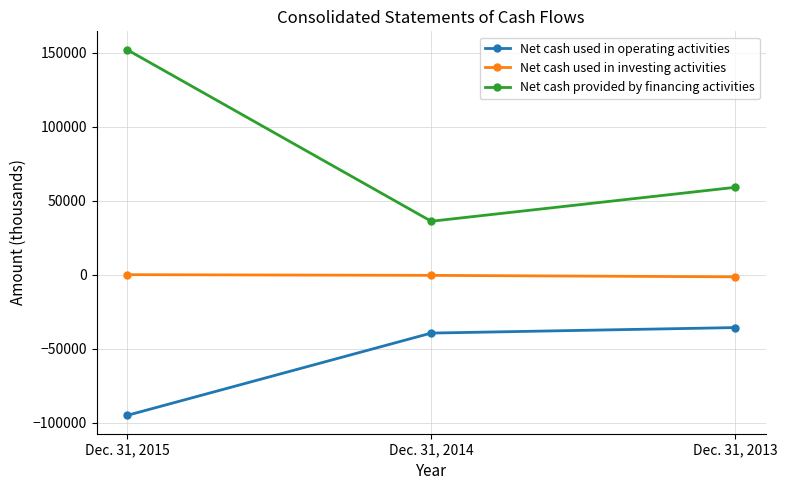

What is the difference between the second highest and minimum values in the Net cash used in operating activities series?

55653